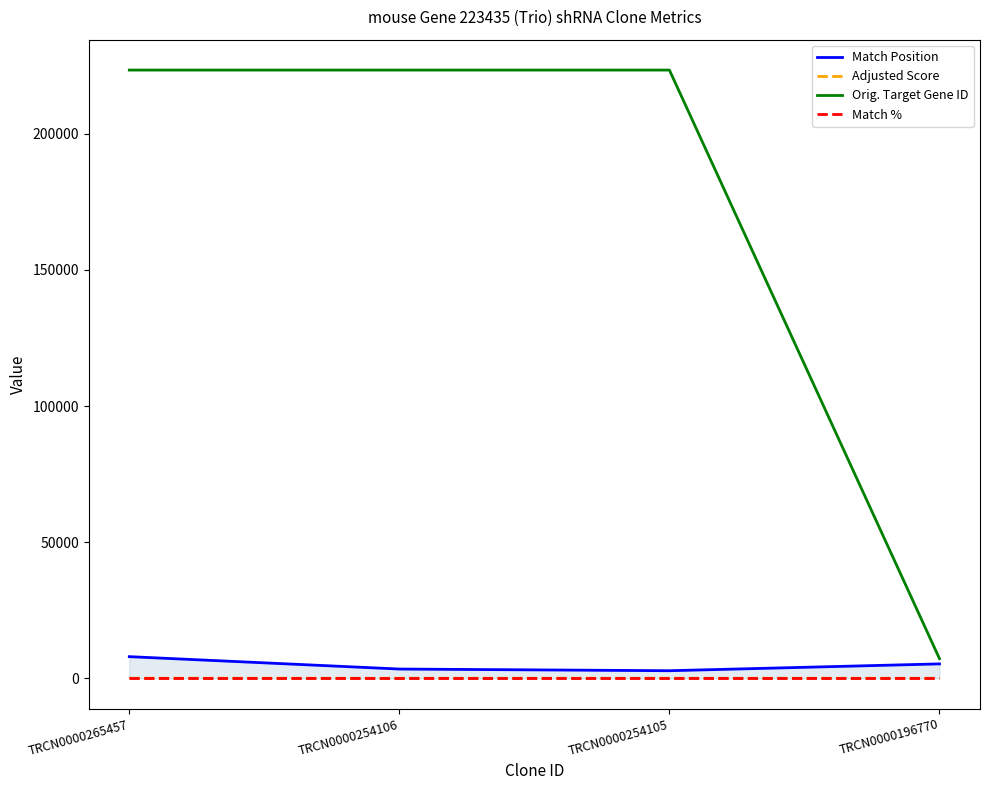

What is the approximate value of Adjusted Score at TRCN0000254105?

9.2